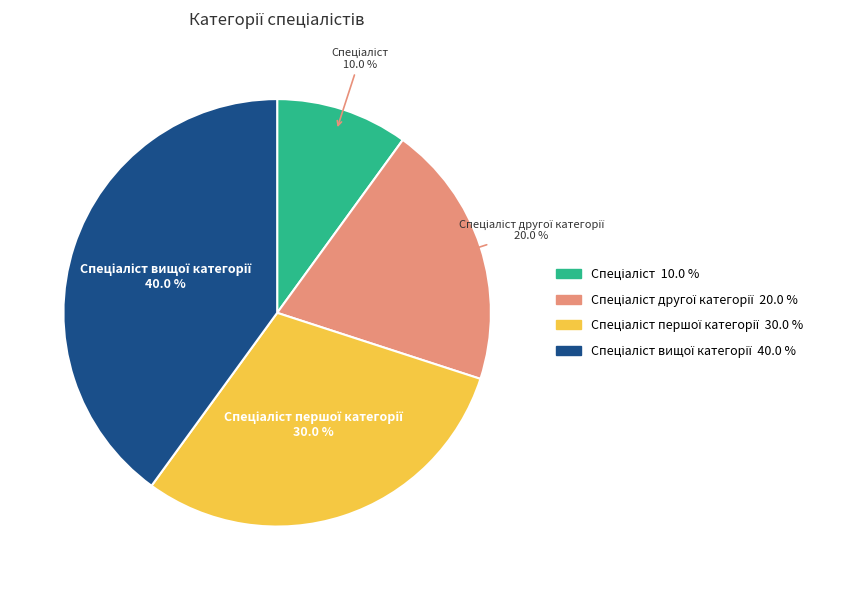

Does any single category account for the majority?

No